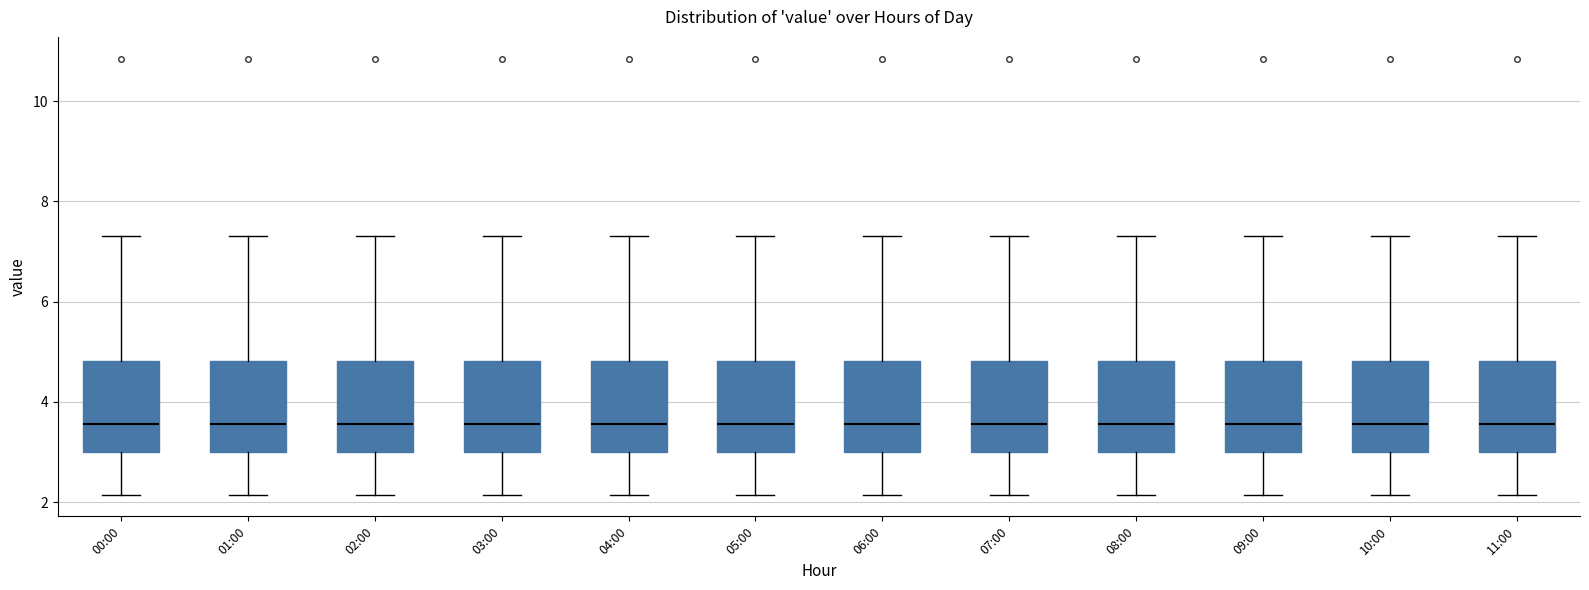

Reading left to right, read every box against the y-axis: the position of its median line, the range the box covers, and the ends of its whiskers. The values are not printed on the chart, so give them approximately, as read against the axis.

00:00: median 3.6, box 3.0 to 4.8, whiskers 2.2 to 7.4
01:00: median 3.6, box 3.0 to 4.8, whiskers 2.2 to 7.4
02:00: median 3.6, box 3.0 to 4.8, whiskers 2.2 to 7.4
03:00: median 3.6, box 3.0 to 4.8, whiskers 2.2 to 7.4
04:00: median 3.6, box 3.0 to 4.8, whiskers 2.2 to 7.4
05:00: median 3.6, box 3.0 to 4.8, whiskers 2.2 to 7.4
06:00: median 3.6, box 3.0 to 4.8, whiskers 2.2 to 7.4
07:00: median 3.6, box 3.0 to 4.8, whiskers 2.2 to 7.4
08:00: median 3.6, box 3.0 to 4.8, whiskers 2.2 to 7.4
09:00: median 3.6, box 3.0 to 4.8, whiskers 2.2 to 7.4
10:00: median 3.6, box 3.0 to 4.8, whiskers 2.2 to 7.4
11:00: median 3.6, box 3.0 to 4.8, whiskers 2.2 to 7.4